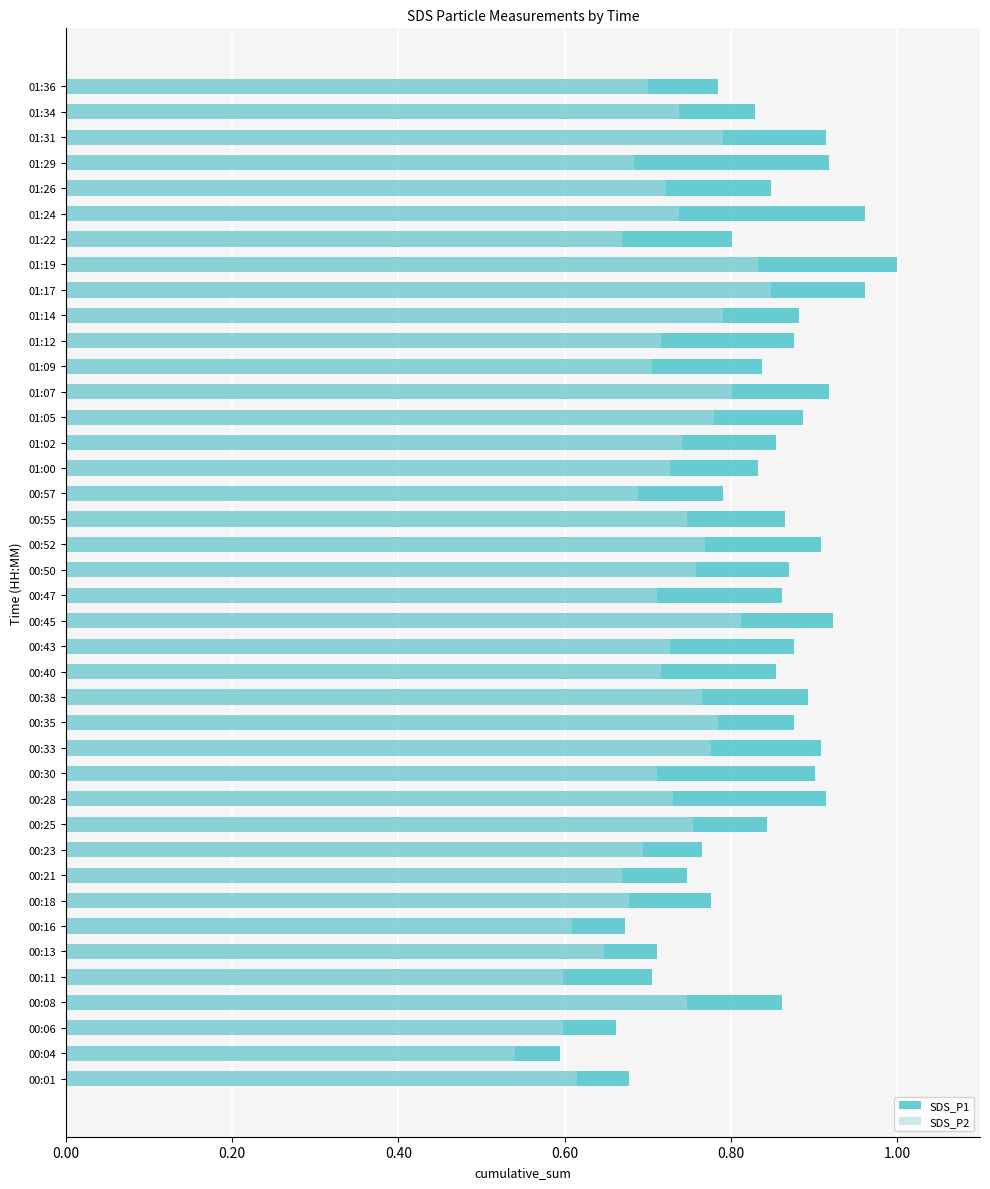

What is the maximum value shown in the chart?

1.0